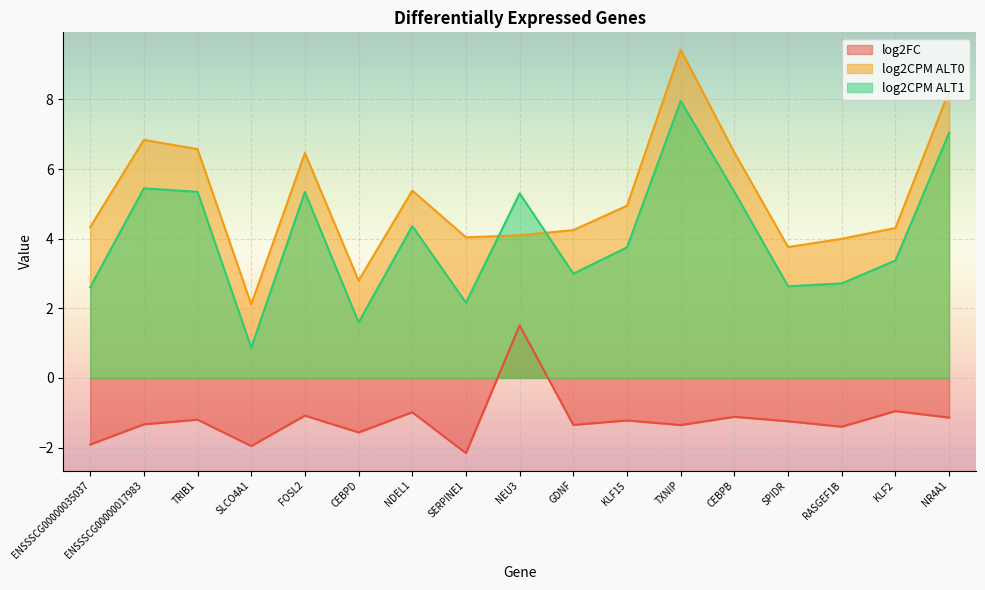

Where is log2CPM ALT1 nearest to the value 4?

KLF15